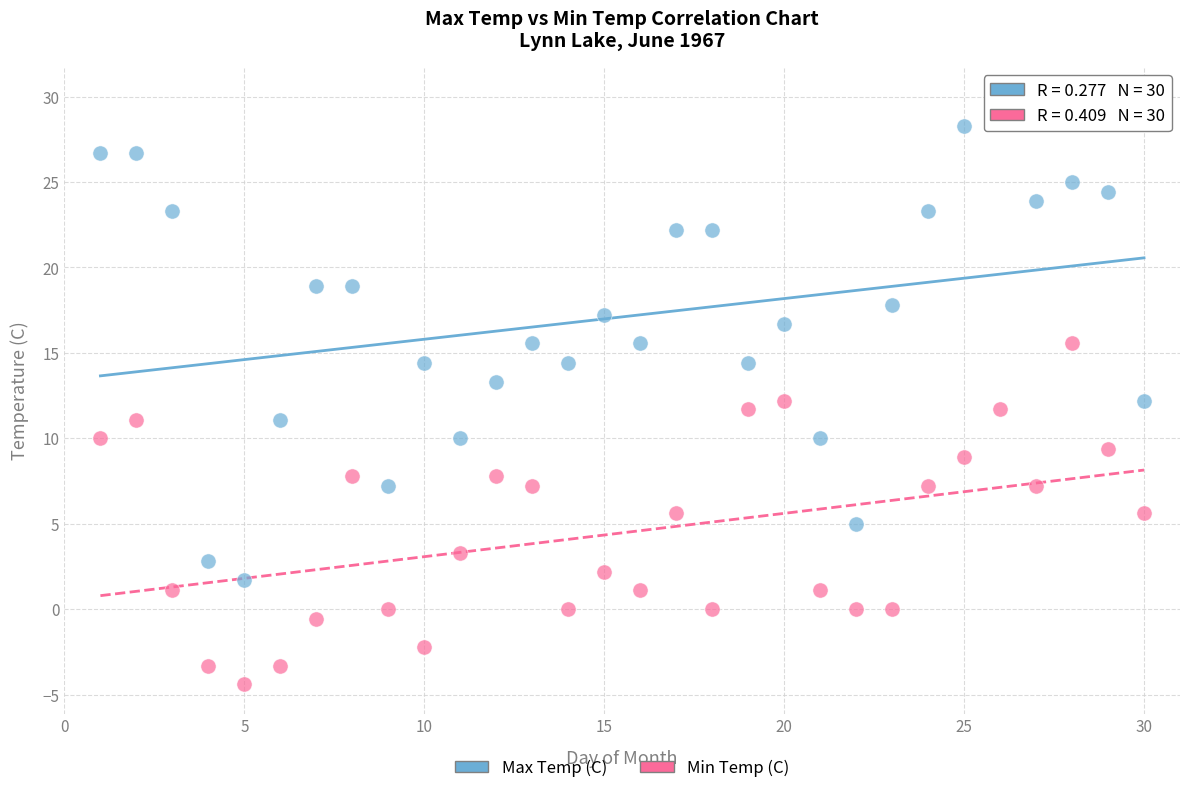

Across all data points, what is the range of Y values (max minus min)?

34.4